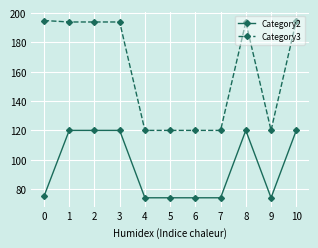

How many data points in Category2 are less than 75?

5